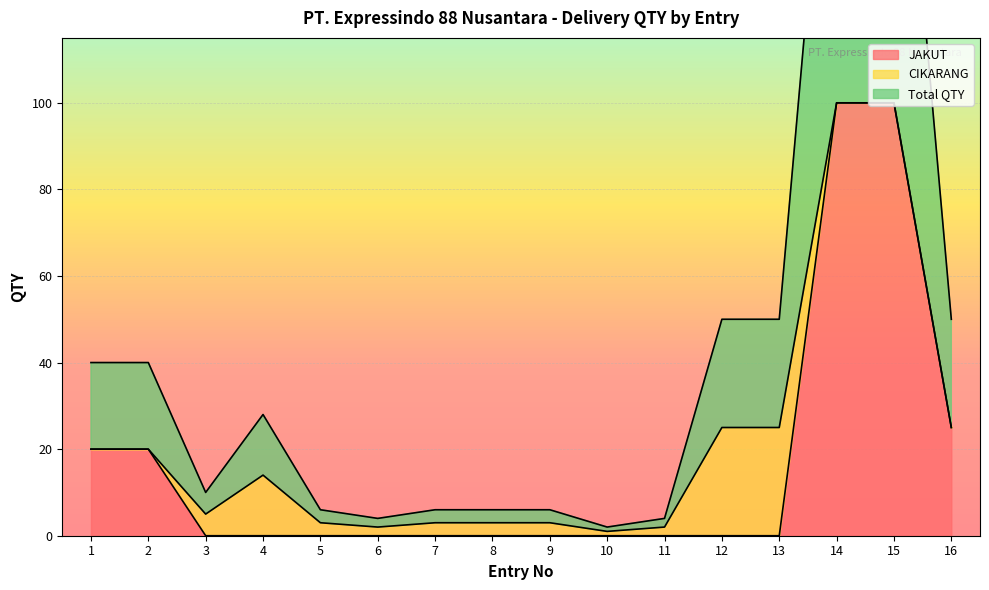

Does the chart display data point markers on the line(s)?

No